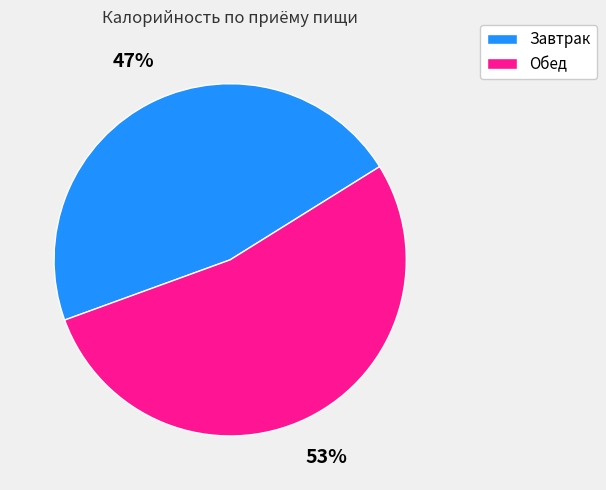

Which has a higher value, Обед or Завтрак?

Обед